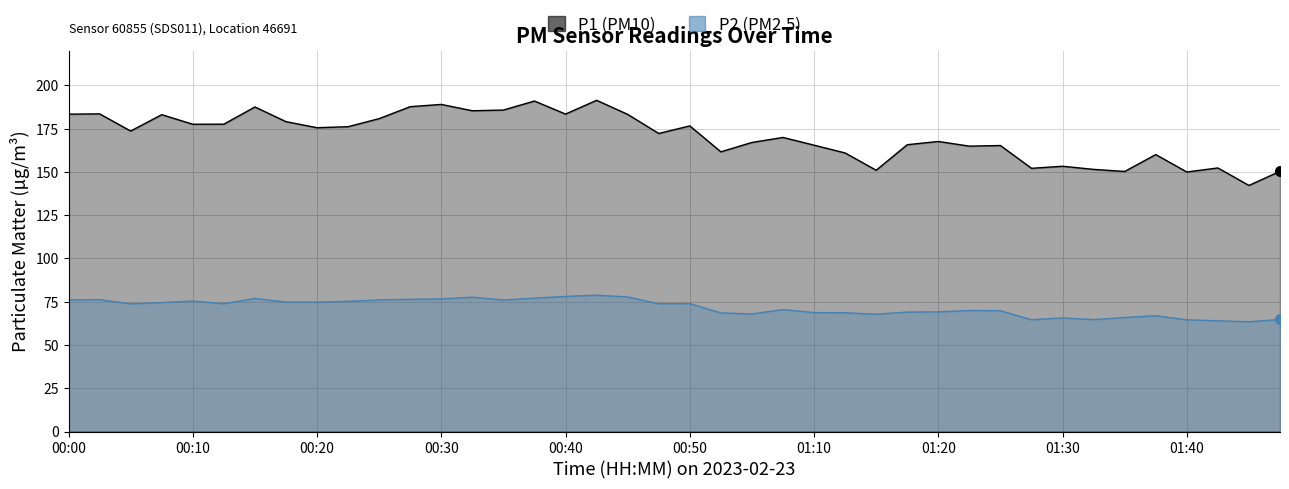

What is the average value of the P1 series?

170.6